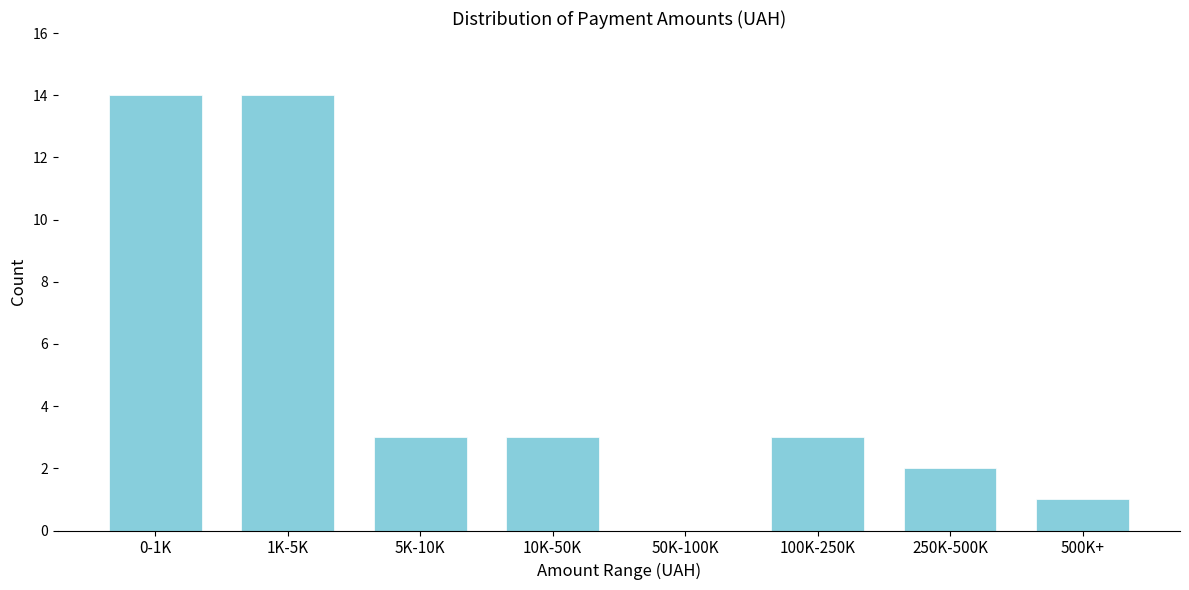

Reading left to right, extract all data points from this chart.

0-1K=14	1K-5K=14	5K-10K=3	10K-50K=3	50K-100K=0	100K-250K=3	250K-500K=2	500K+=1